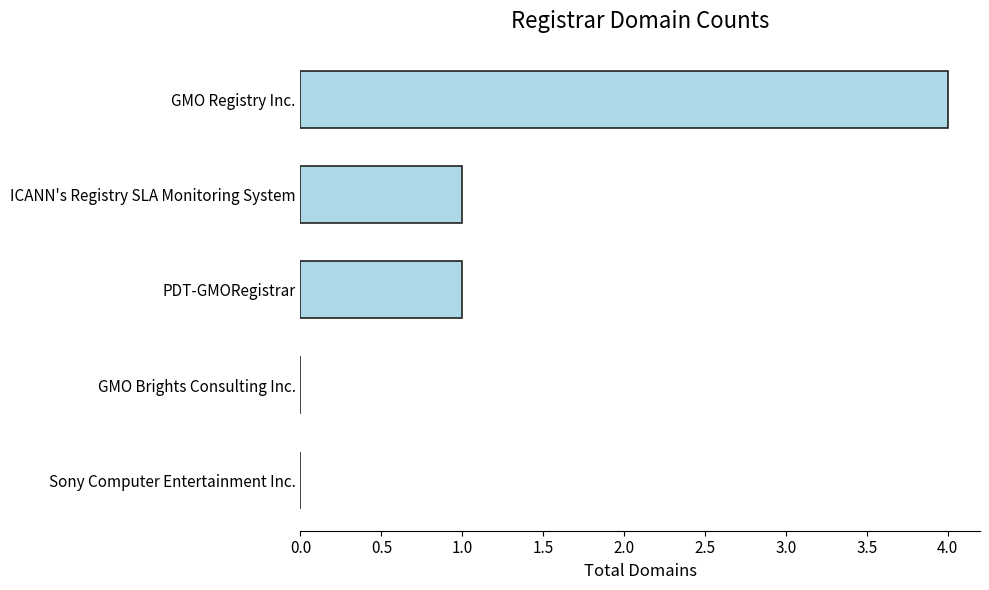

What is the change in value from GMO Brights Consulting Inc. to GMO Registry Inc.?

+4